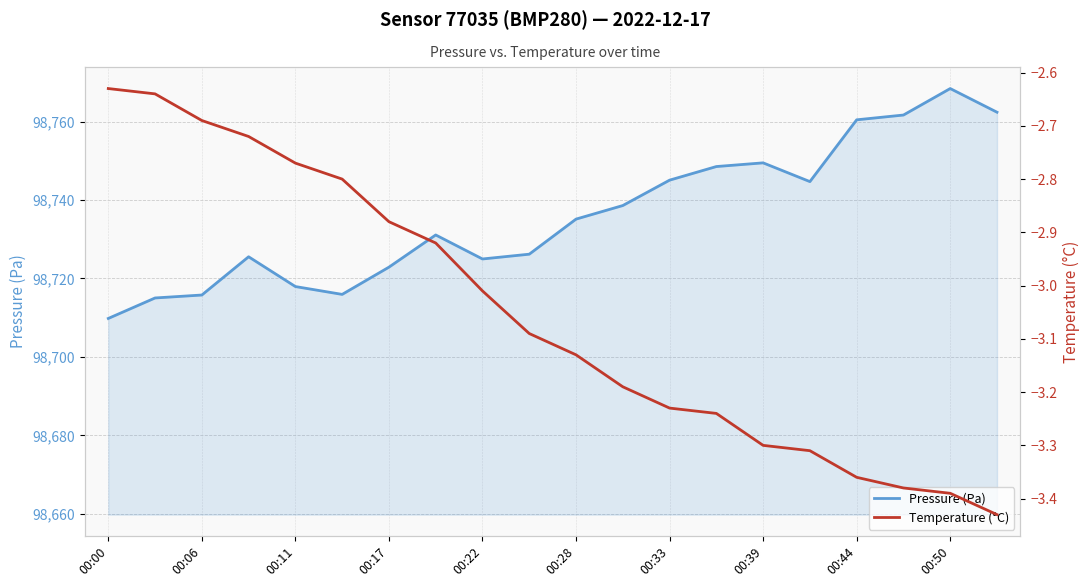

True or false: Pressure (Pa) and Temperature (°C) intersect in this chart.

False